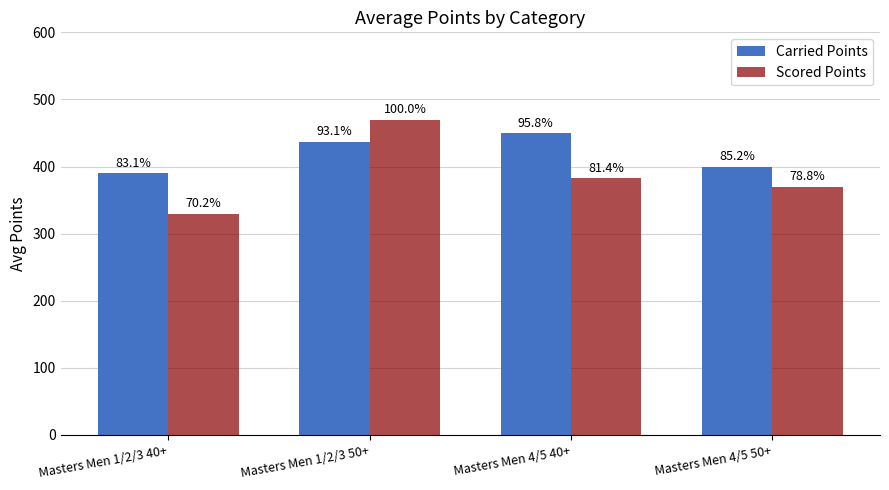

Which category has the highest value in the Scored Points series?

Masters Men 1/2/3 50+